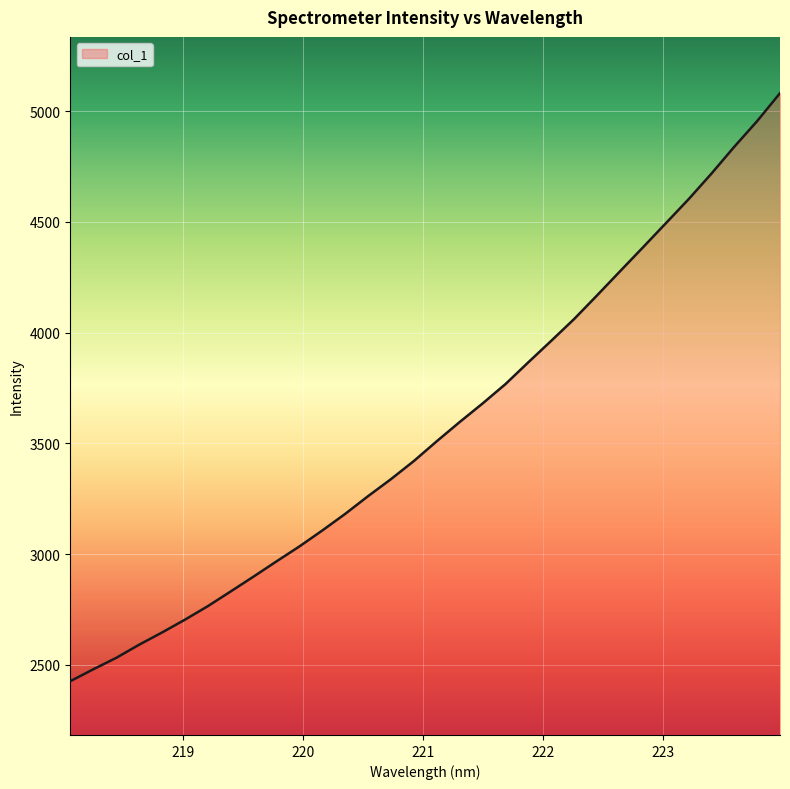

How many lines are shown in the chart?

1